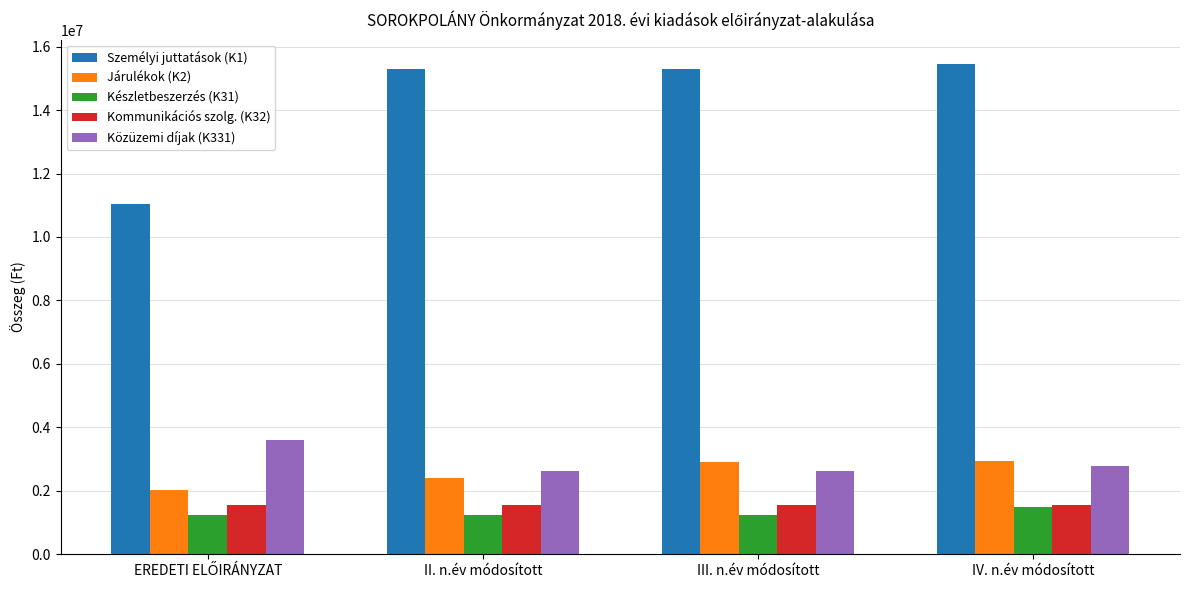

Is it true that Járulékok (K2) equals 847729 at III. n.év módosított?

False